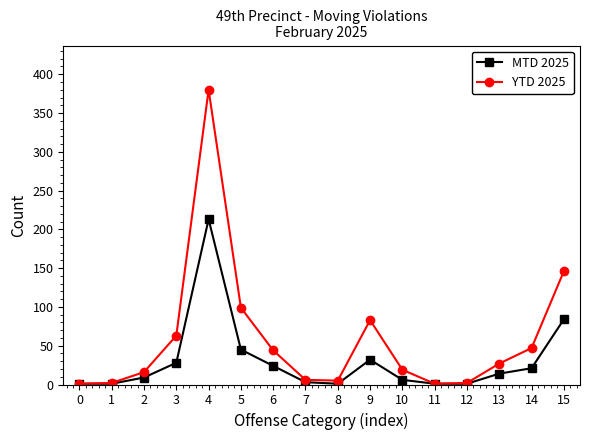

True or false: MTD 2025 has more than 2 interior local peaks.

False